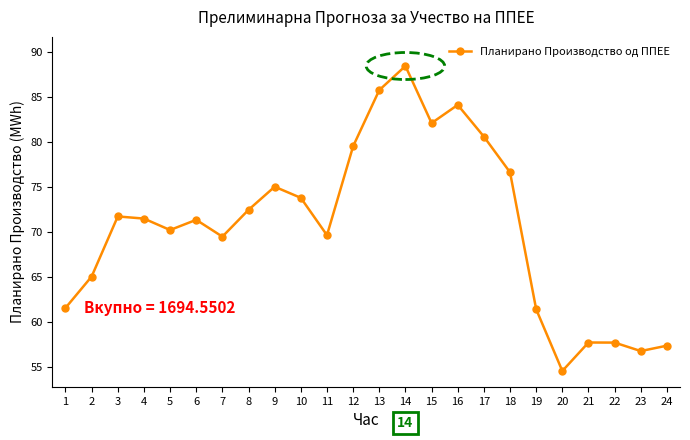

How many interior local valleys (lower than both neighbors) does the data have?

6